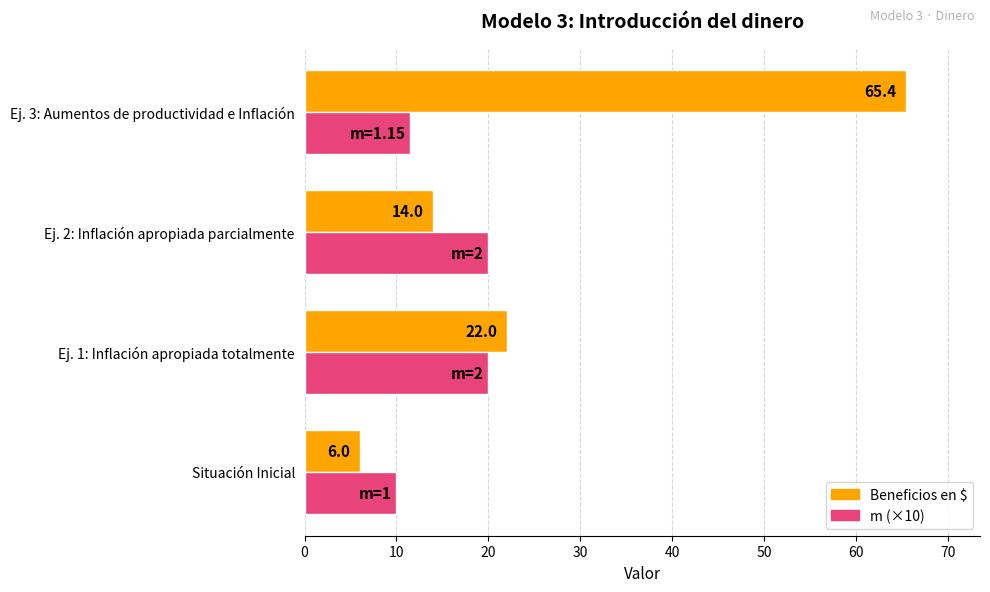

Which label corresponds to the largest value in the chart?

Ej. 3: Aumentos de productividad e Inflación